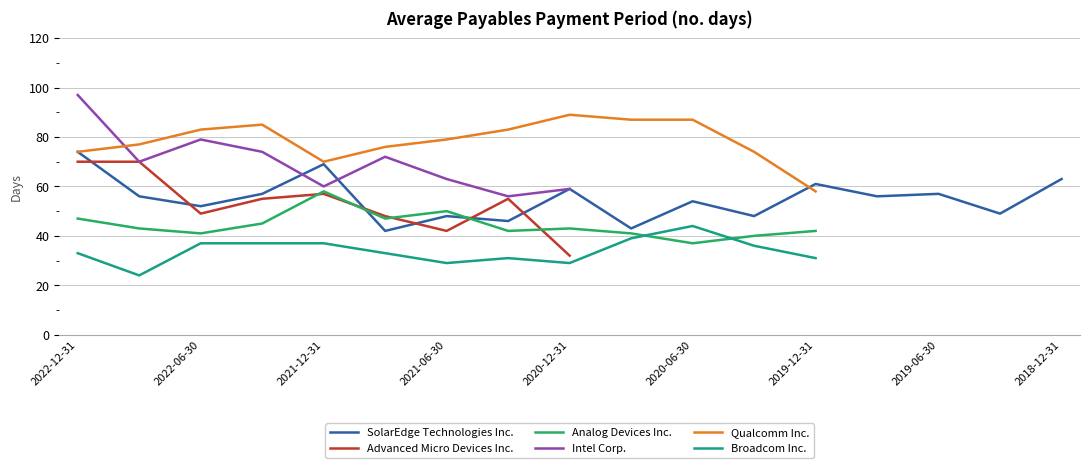

Is it true that SolarEdge Technologies Inc. equals 63 at 2018-12-31?

True